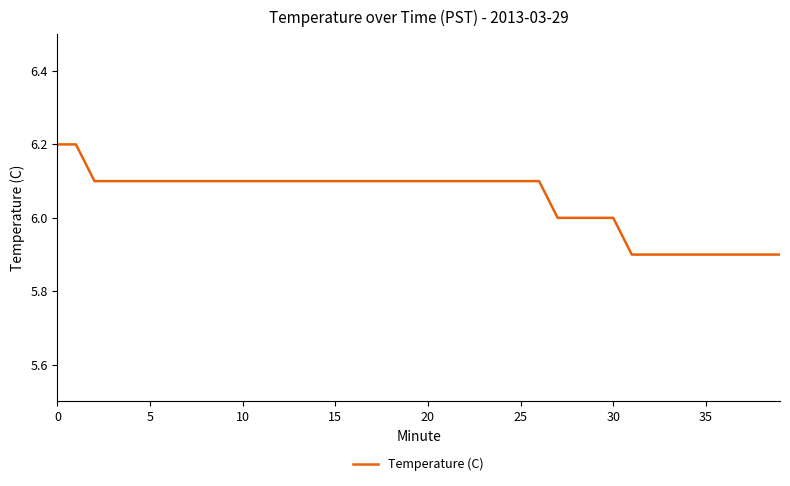

What is the maximum value shown in the chart?

6.2